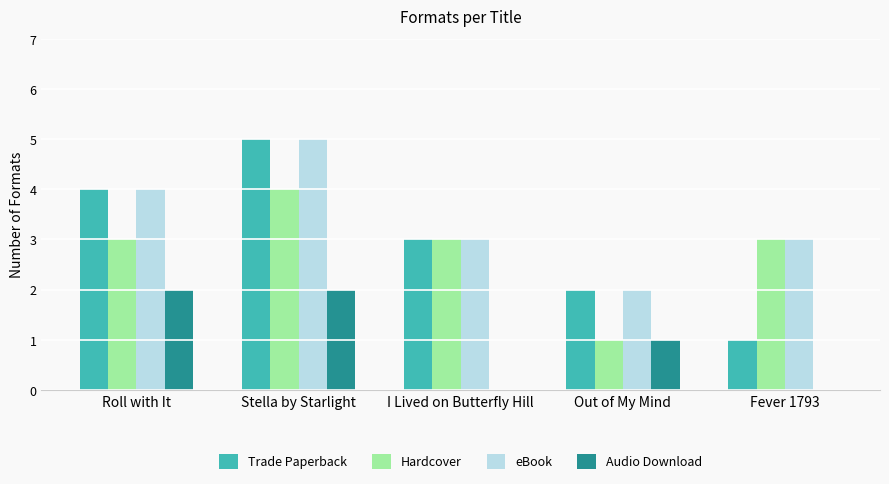

Between I Lived on Butterfly Hill and Fever 1793, which series saw the biggest shift?

Trade Paperback